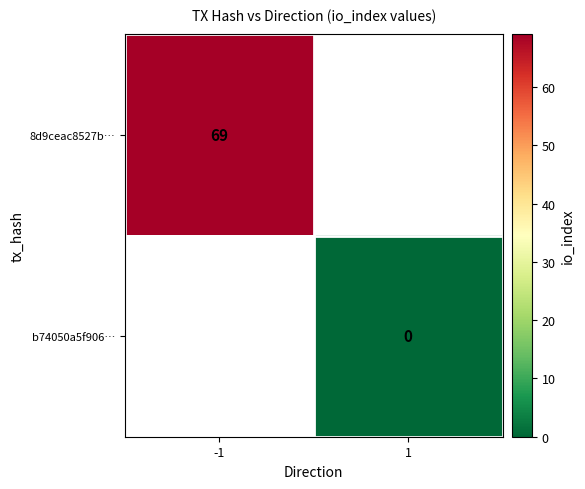

True or false: 8d9ceac8527b… has a value of 23 at -1.

False